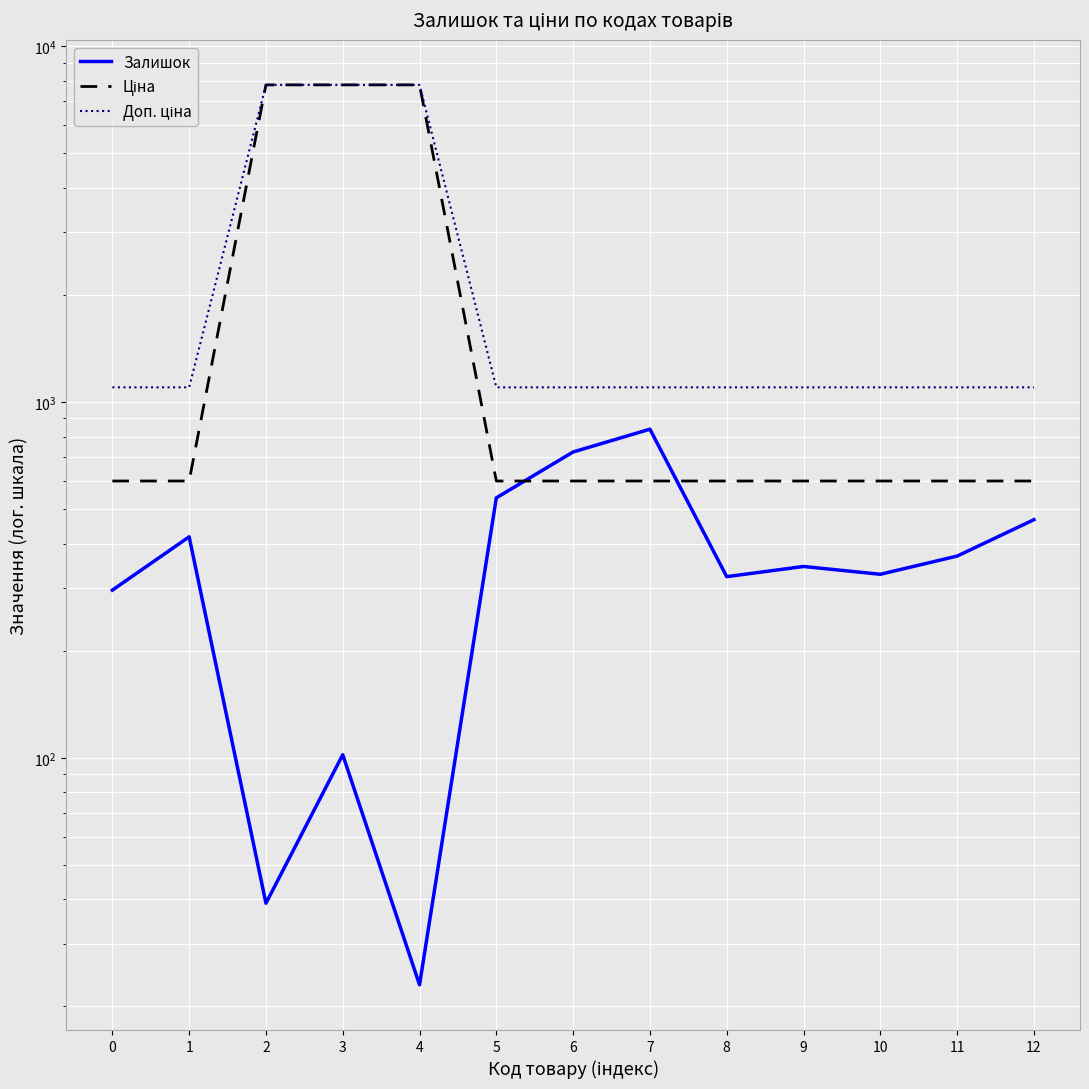

Reading right to left, list all the values displayed in this chart.

Залишок: 467.0	369.0	328.0	345.0	323.0	839.0	724.0	538.0	23.0	102.0	39.0	418.0	296.0
Ціна: 599.9	599.9	599.9	599.9	599.9	599.9	599.9	599.9	7792.9	7792.9	7792.9	599.9	599.9
Доп. ціна: 1100.0	1100.0	1100.0	1100.0	1100.0	1100.0	1100.0	1100.0	7792.9	7792.9	7792.9	1100.0	1100.0